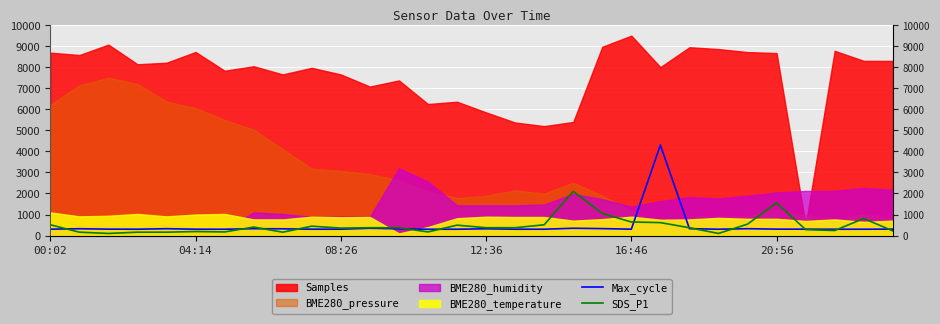

Is it true that SDS_P1 equals 172.7 at 6?

True